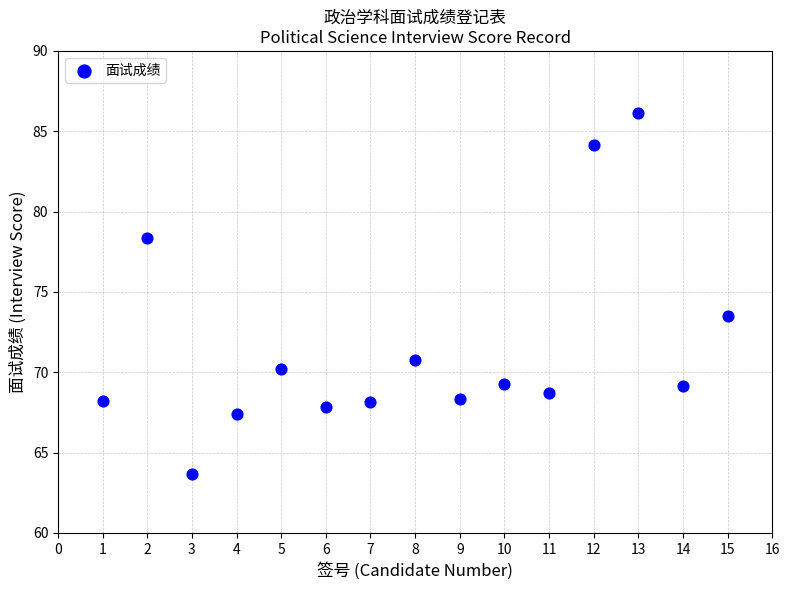

What Y value in the scatter plot is closest to 74?

73.5